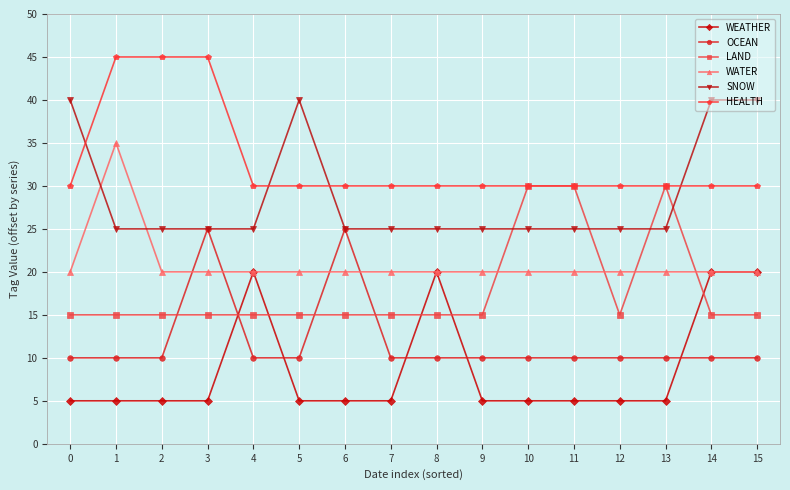

Reading left to right, extract all data points from this chart.

WEATHER: 0=5	1=5	2=5	3=5	4=20	5=5	6=5	7=5	8=20	9=5	10=5	11=5	12=5	13=5	14=20	15=20
OCEAN: 0=10	1=10	2=10	3=25	4=10	5=10	6=25	7=10	8=10	9=10	10=10	11=10	12=10	13=10	14=10	15=10
LAND: 0=15	1=15	2=15	3=15	4=15	5=15	6=15	7=15	8=15	9=15	10=30	11=30	12=15	13=30	14=15	15=15
WATER: 0=20	1=35	2=20	3=20	4=20	5=20	6=20	7=20	8=20	9=20	10=20	11=20	12=20	13=20	14=20	15=20
SNOW: 0=40	1=25	2=25	3=25	4=25	5=40	6=25	7=25	8=25	9=25	10=25	11=25	12=25	13=25	14=40	15=40
HEALTH: 0=30	1=45	2=45	3=45	4=30	5=30	6=30	7=30	8=30	9=30	10=30	11=30	12=30	13=30	14=30	15=30